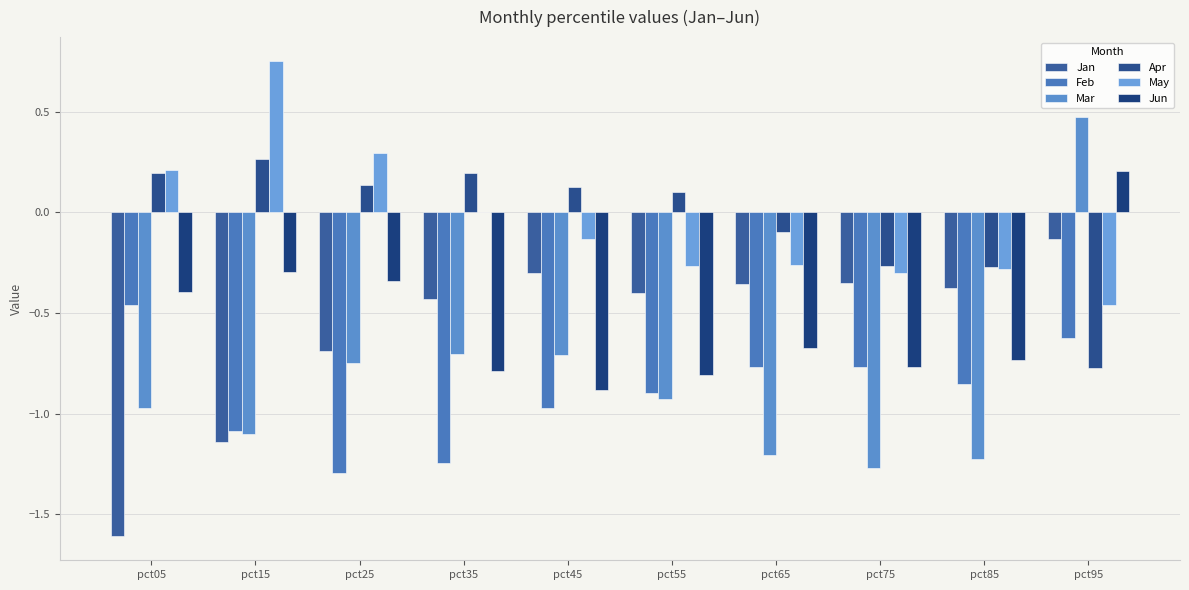

At which label does Feb reach its peak?

pct05